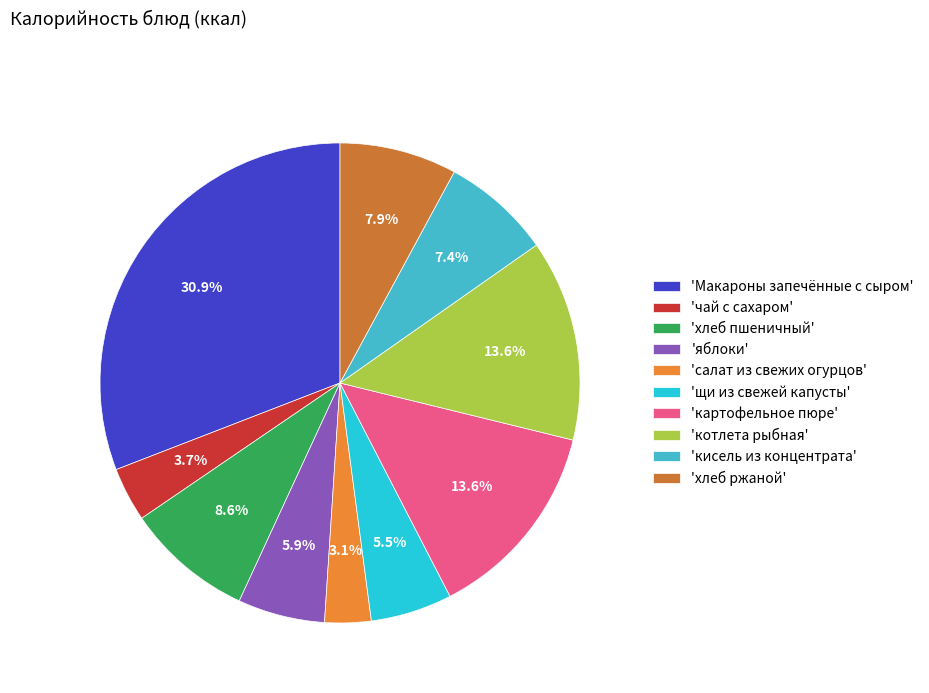

To the nearest percent, what is the average slice percentage?

10%